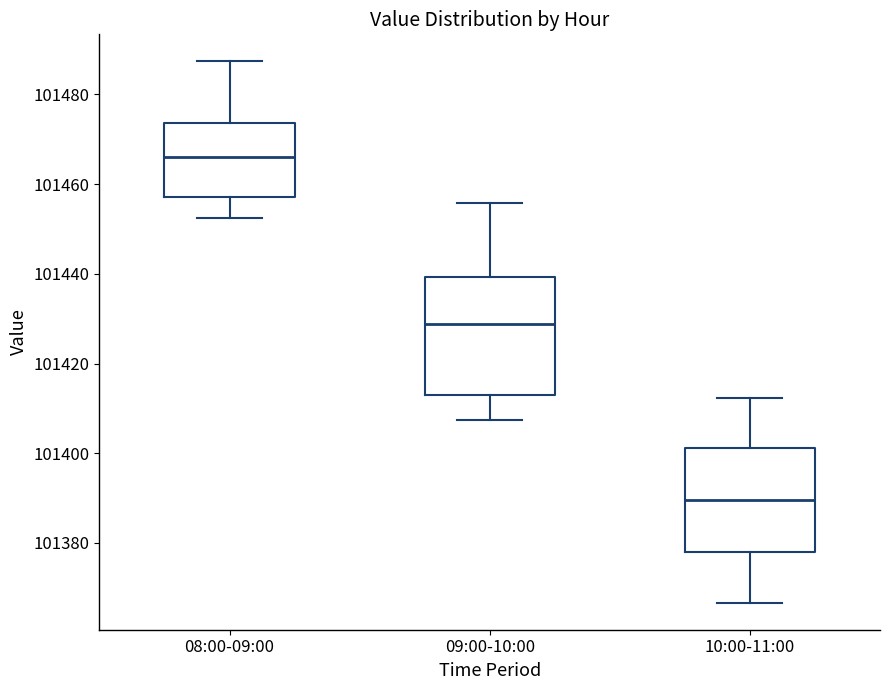

Reading left to right, transcribe this box plot: for each box, give where its median line is, the range the box spans, and where its two whiskers end, as read against the y-axis. The values are not printed on the chart, so give them approximately, as read against the axis.

08:00-09:00: median 101466, box 101458 to 101474, whiskers 101452 to 101488
09:00-10:00: median 101428, box 101414 to 101440, whiskers 101408 to 101456
10:00-11:00: median 101390, box 101378 to 101402, whiskers 101366 to 101412